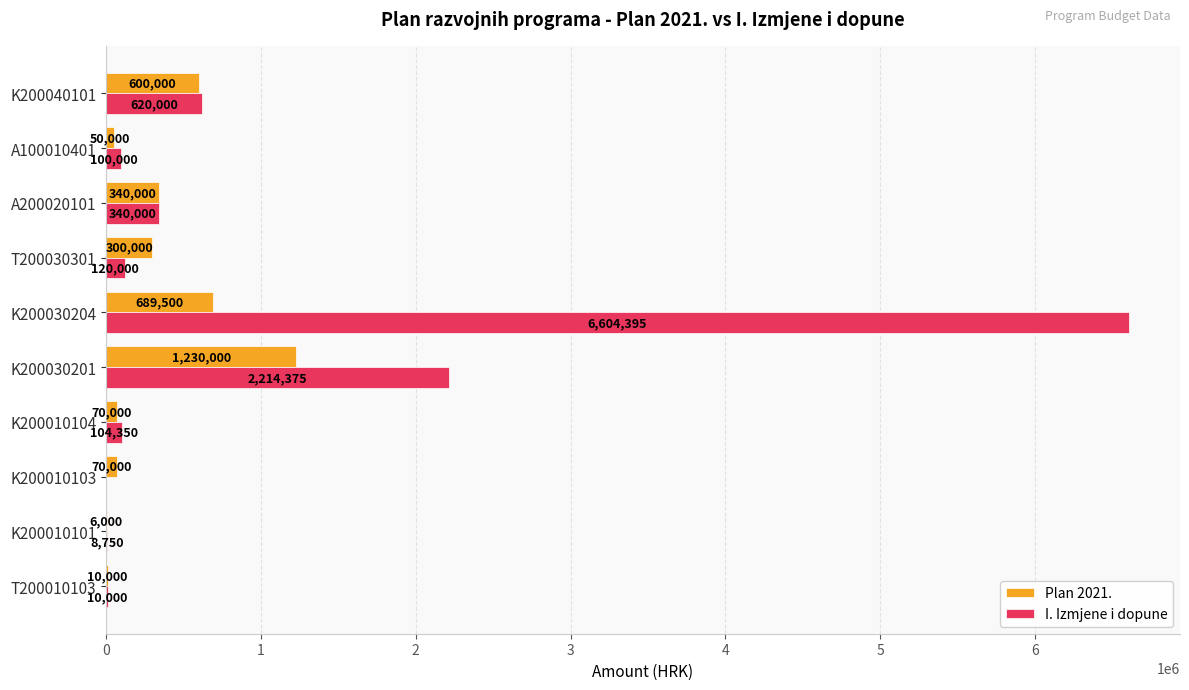

Which series has the largest total across all categories?

I. Izmjene i dopune